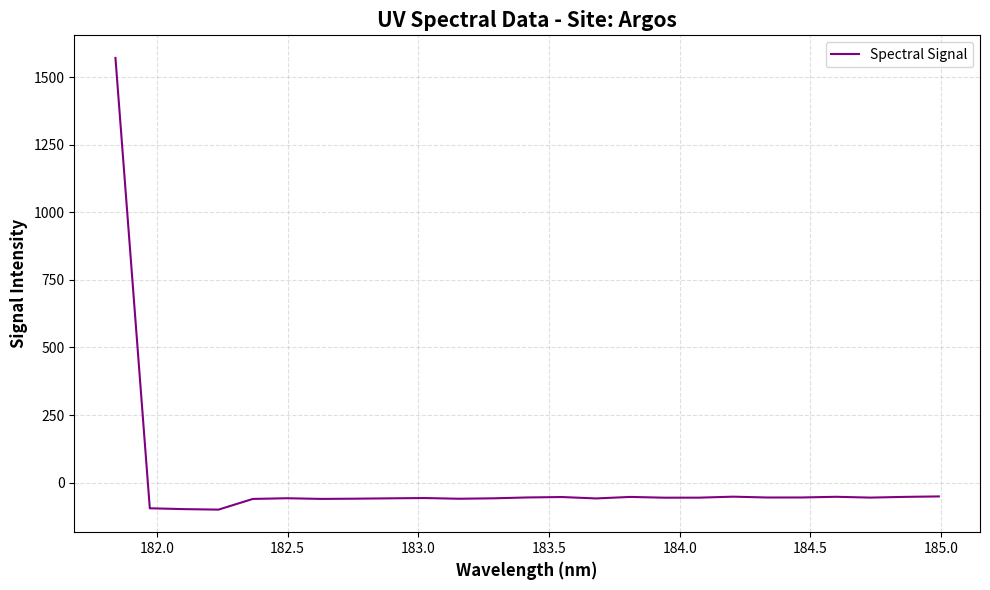

What is the smallest value displayed?

-100.2